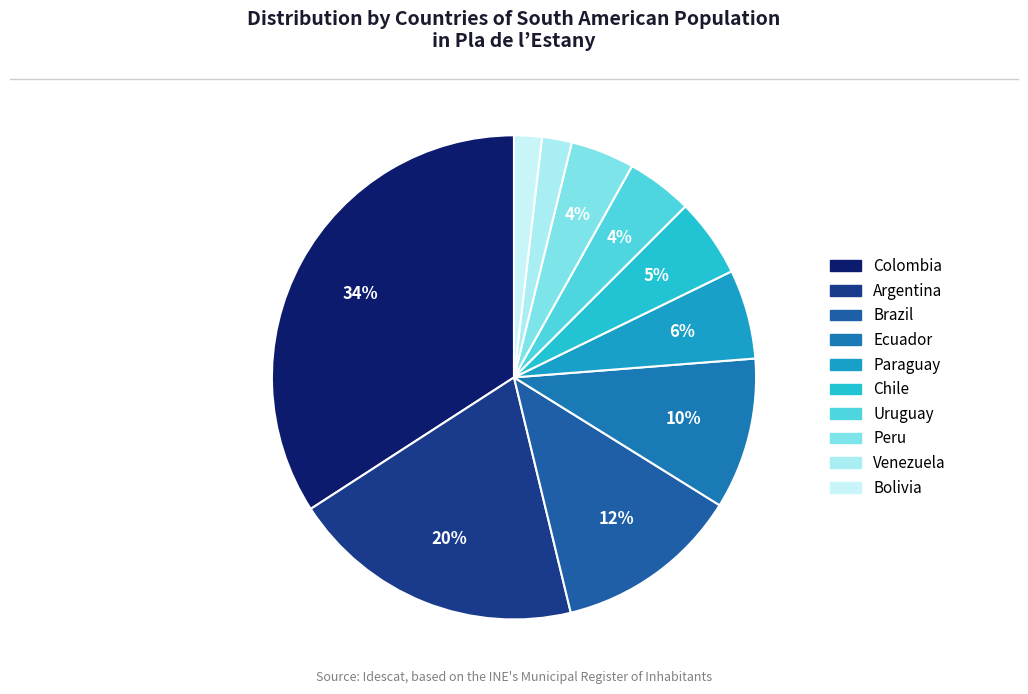

The Bolivia slice represents 2% of the pie. True or false?

True